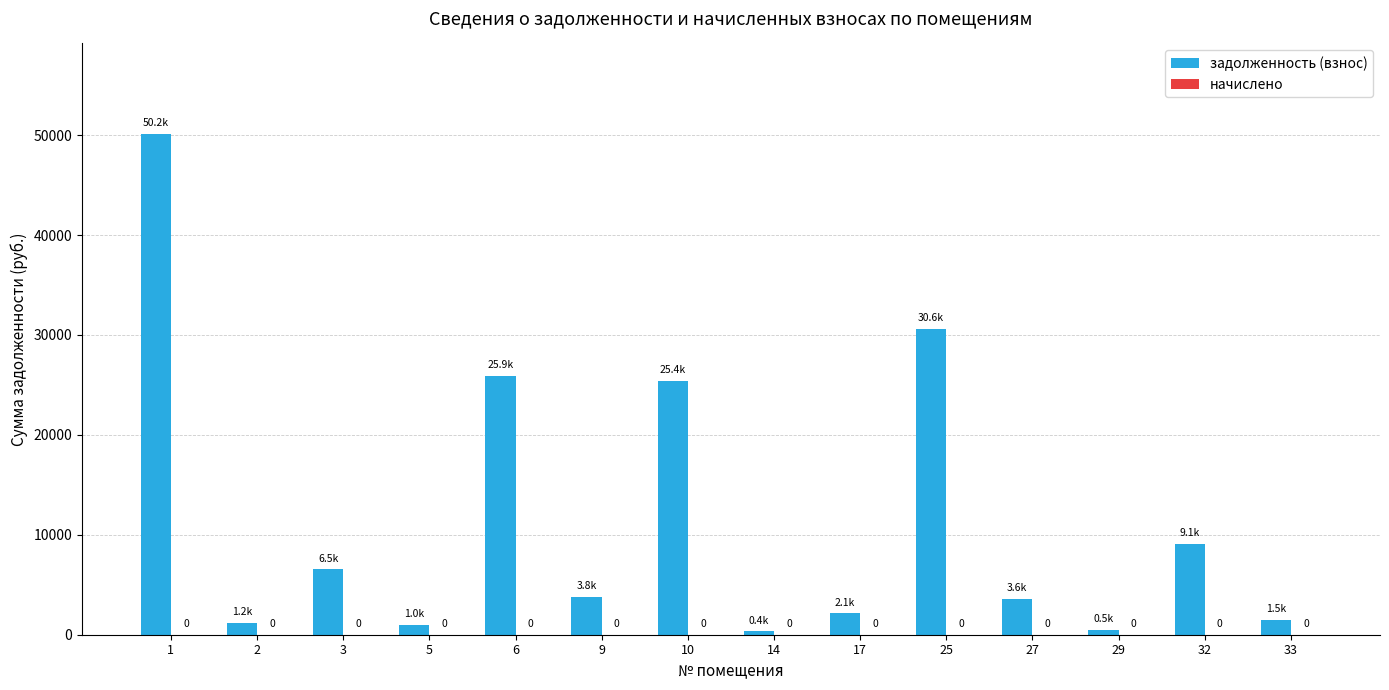

Are the bars horizontal?

No